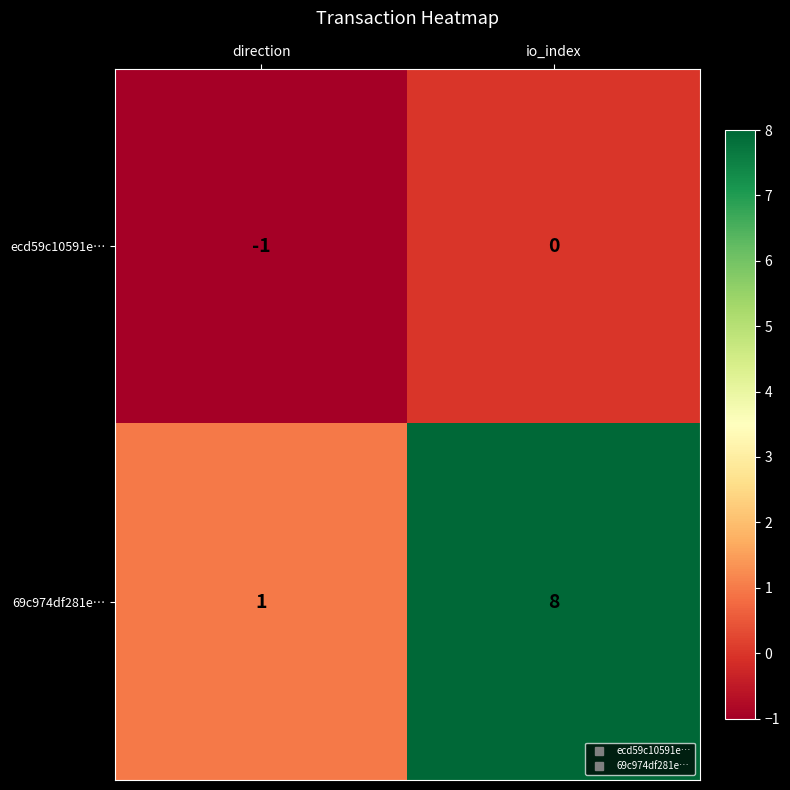

What is the smallest value displayed?

-1